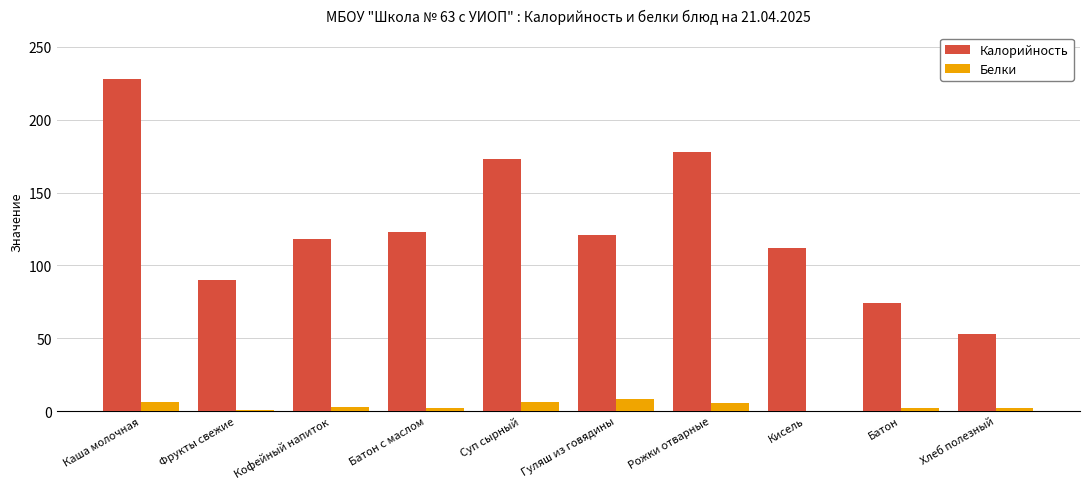

Are the bars grouped side by side (vs. stacked)?

Yes